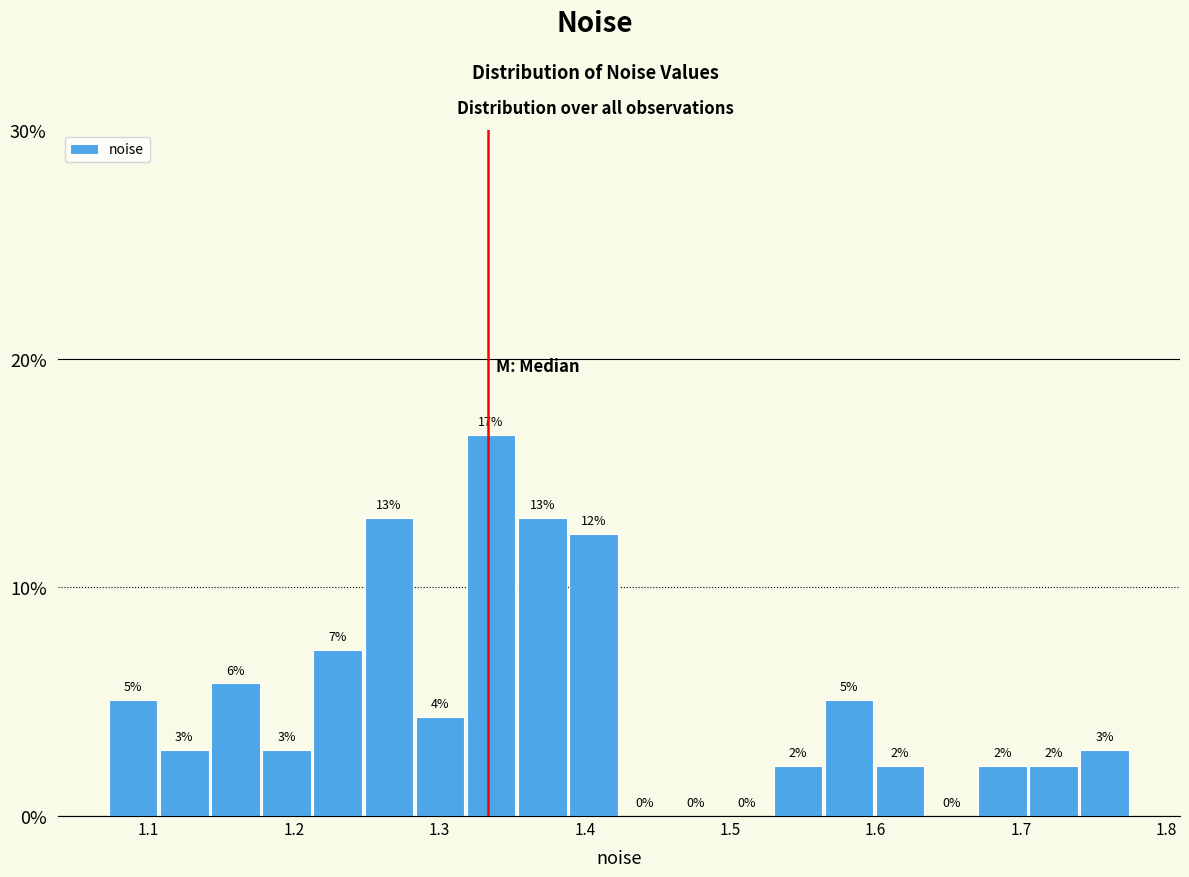

Around what value on the x-axis is the tallest bar? Give the approximate position of its centre, as read against the axis.

1.34